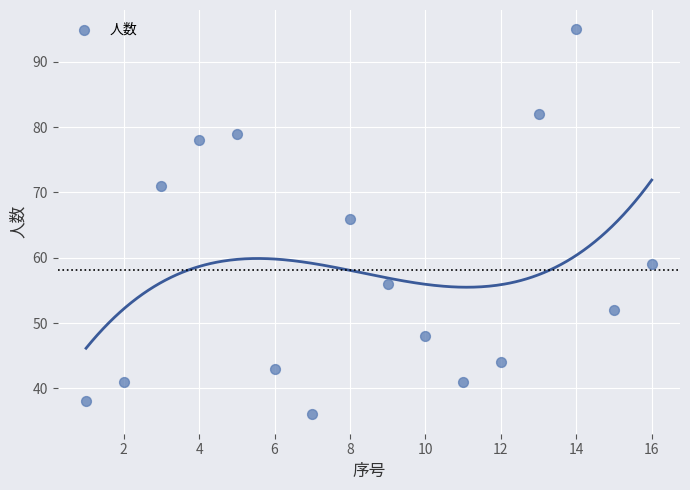

What is the range of X values (max minus min)?

15